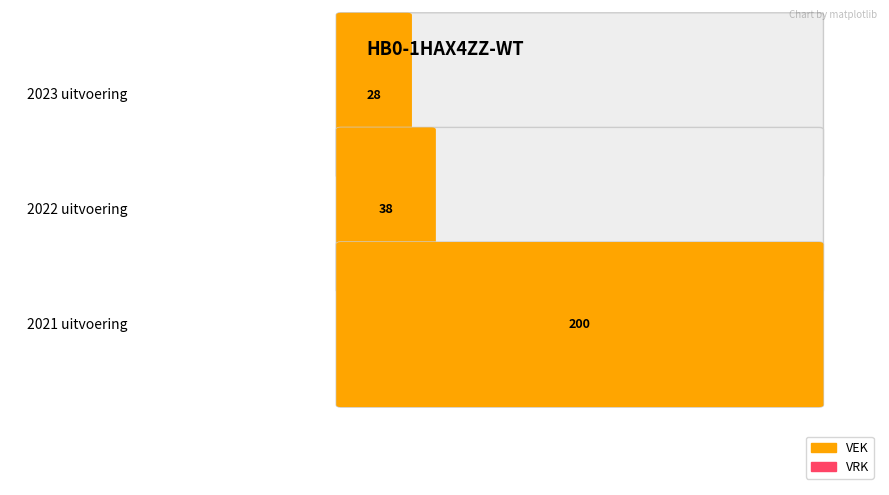

What is the total value across all series at 2021 uitvoering?

200